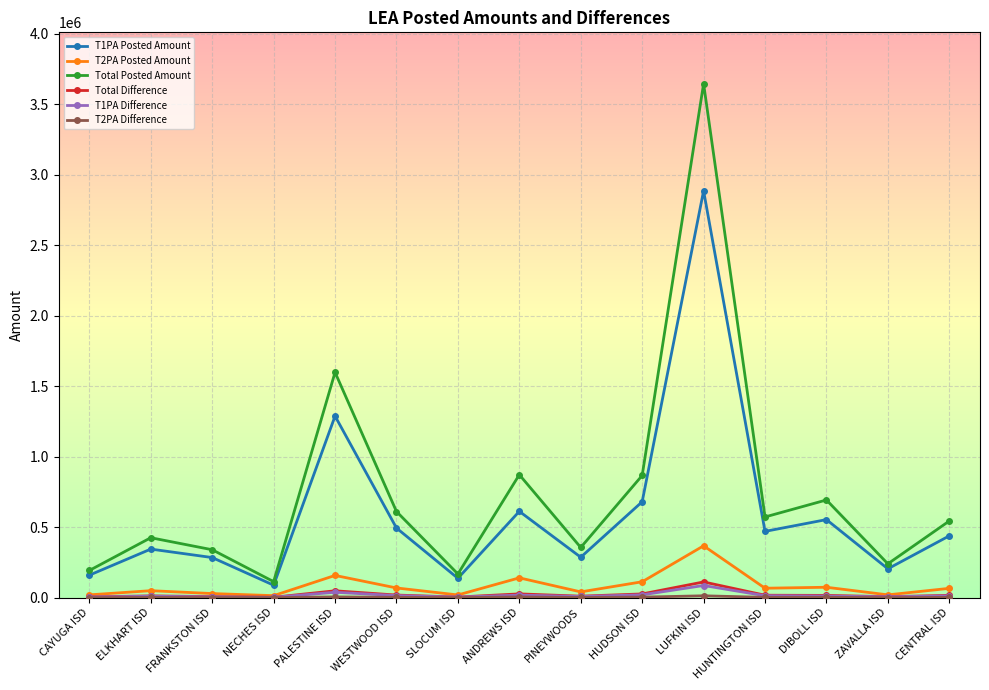

Which series has the widest spread of values?

Total Posted Amount